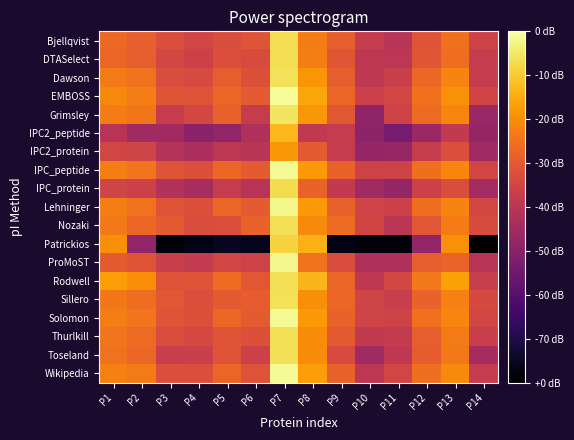

How many series are shown in this chart?

19